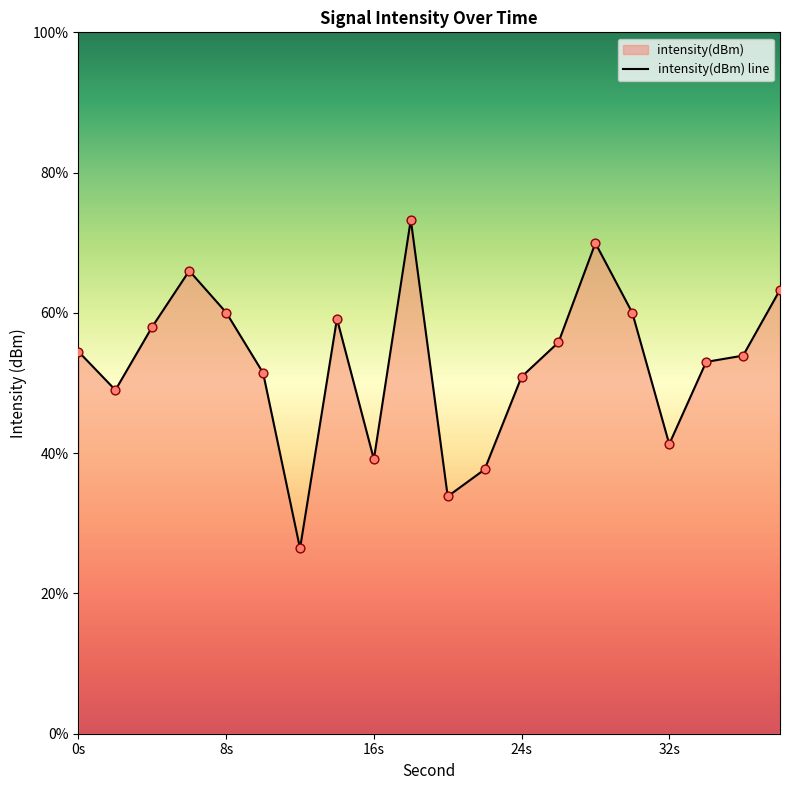

Which has a higher value, 10 or 30?

30